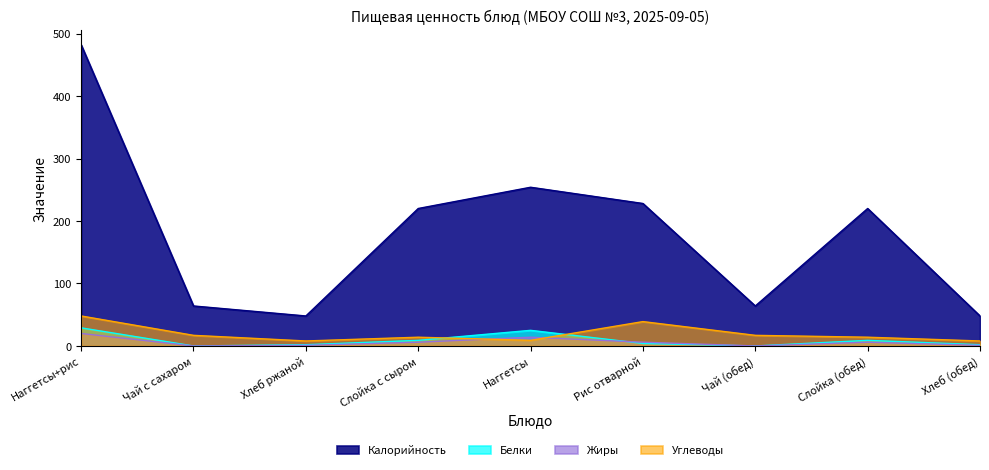

At which category does Жиры reach its first local peak?

Наггетсы